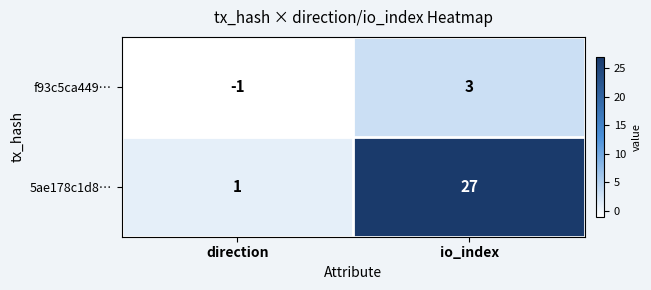

At how many categories does at least one series exceed 14?

1